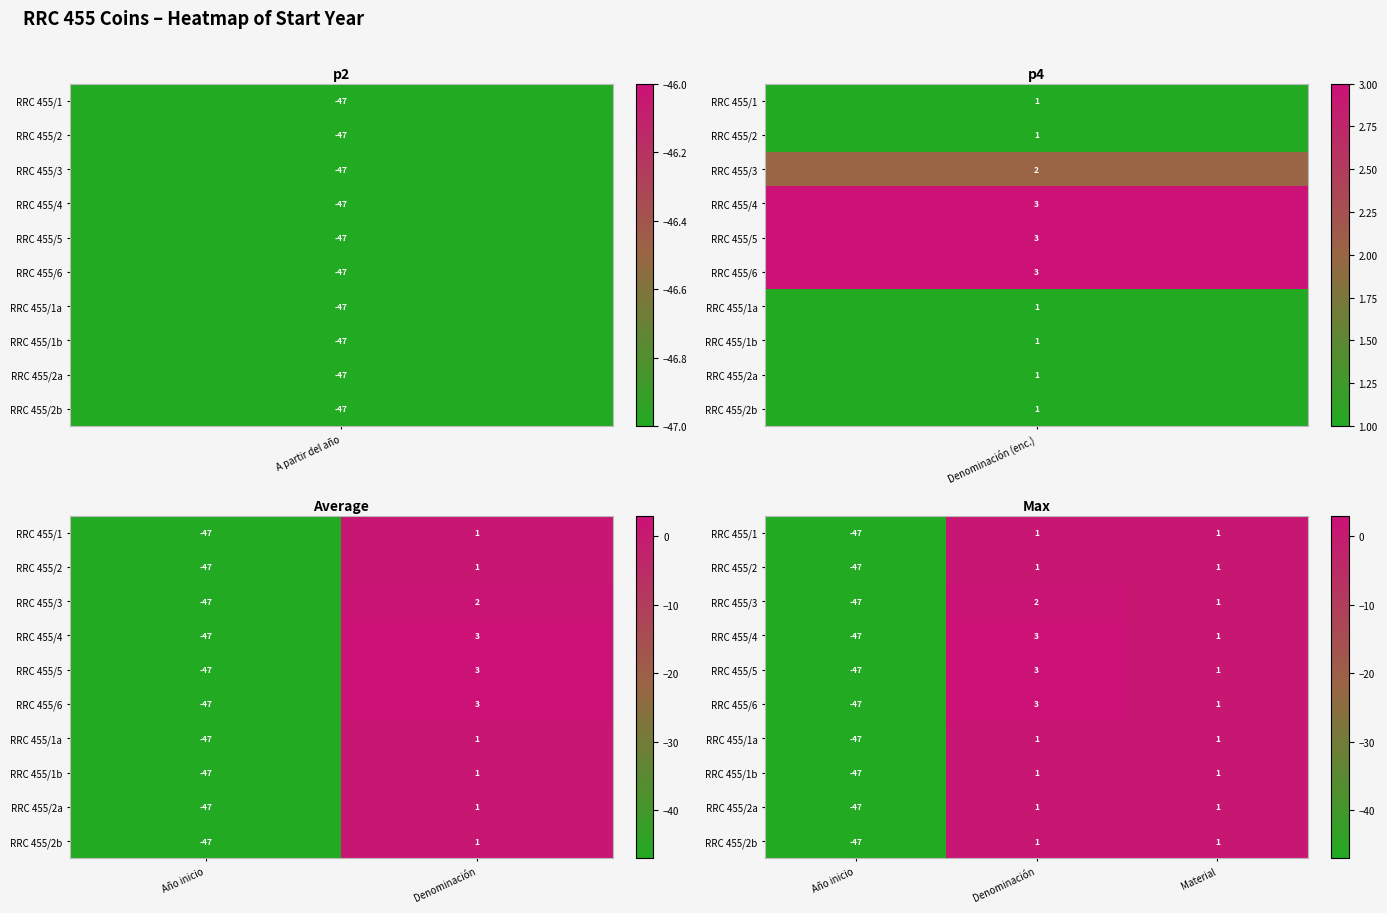

Which label corresponds to the smallest value in the chart?

Año inicio